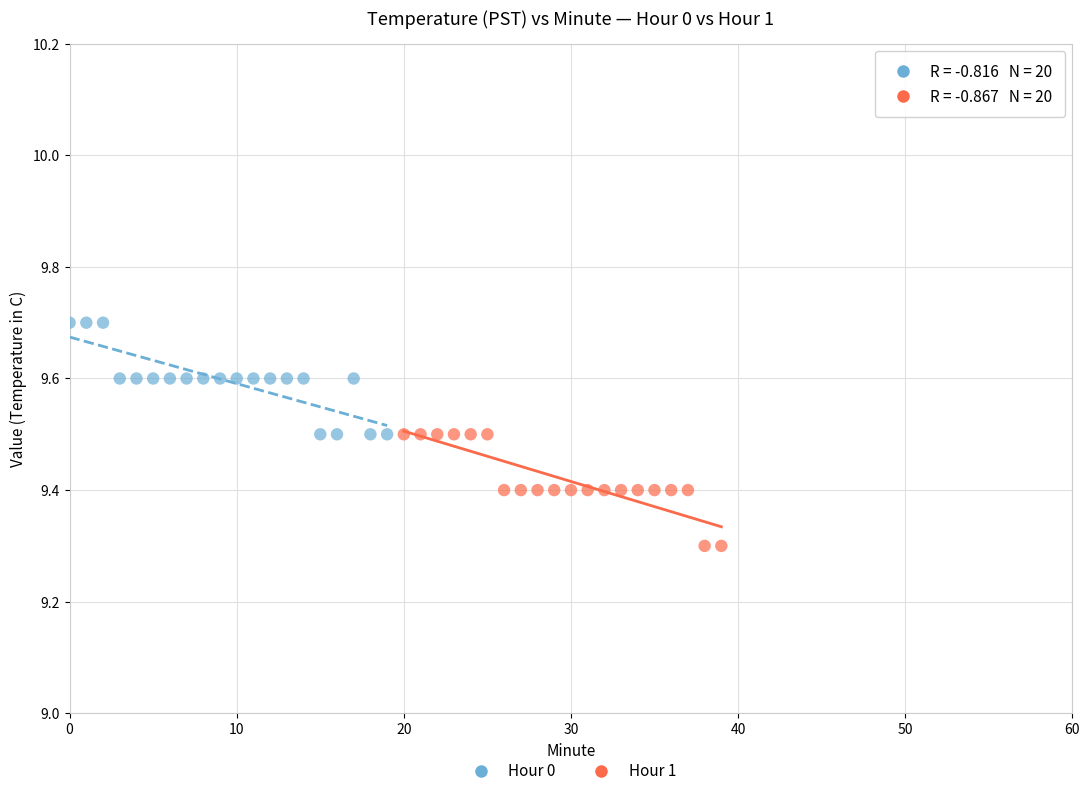

What are all the series names shown in the legend?

Hour 0, Hour 1